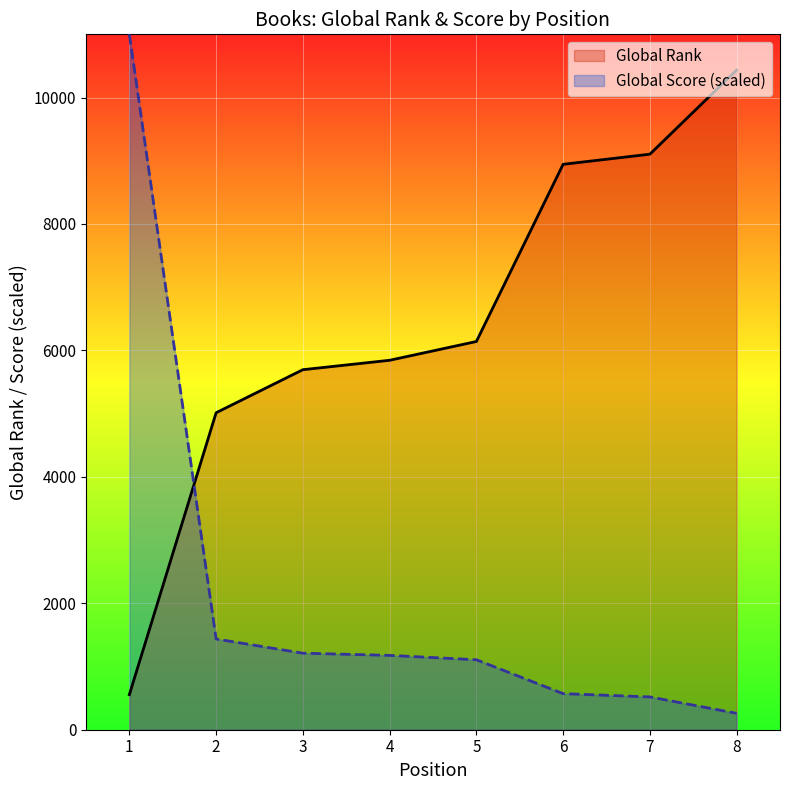

Is the value of Global Score at 2 greater than the value of Global Rank at 2?

No